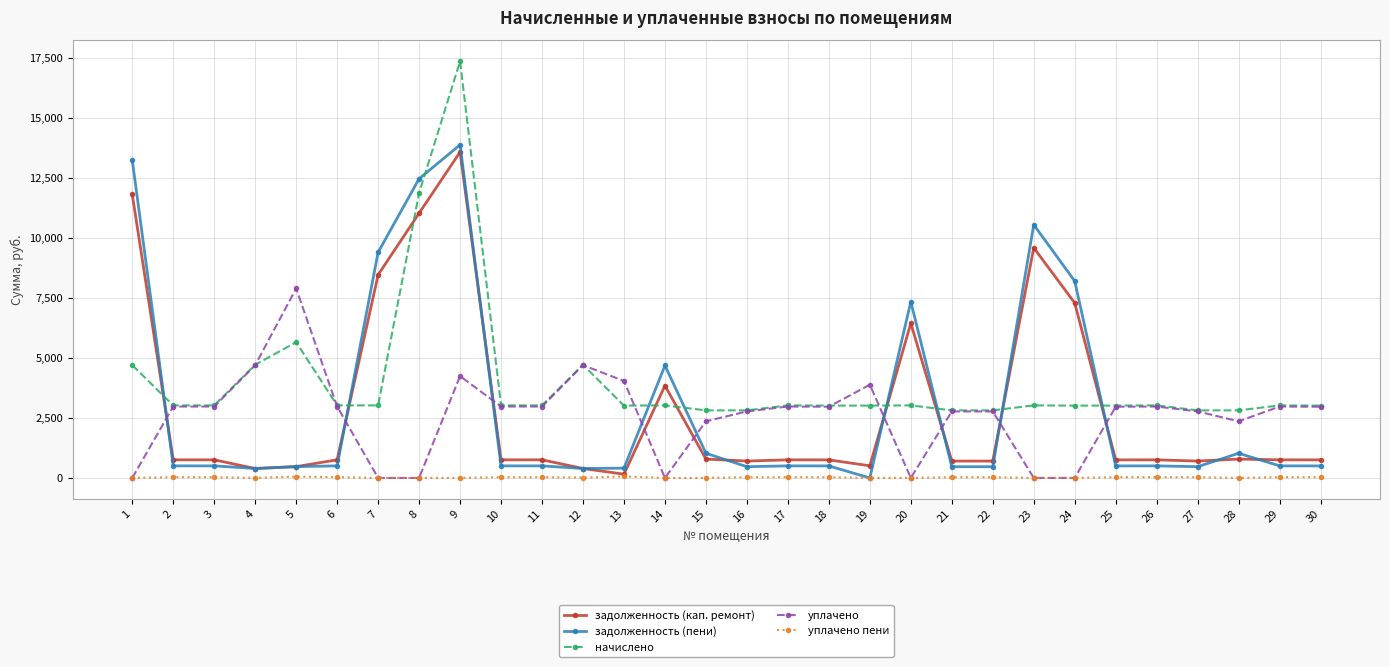

What is the spread (max minus min) of values at 14?

4687.7